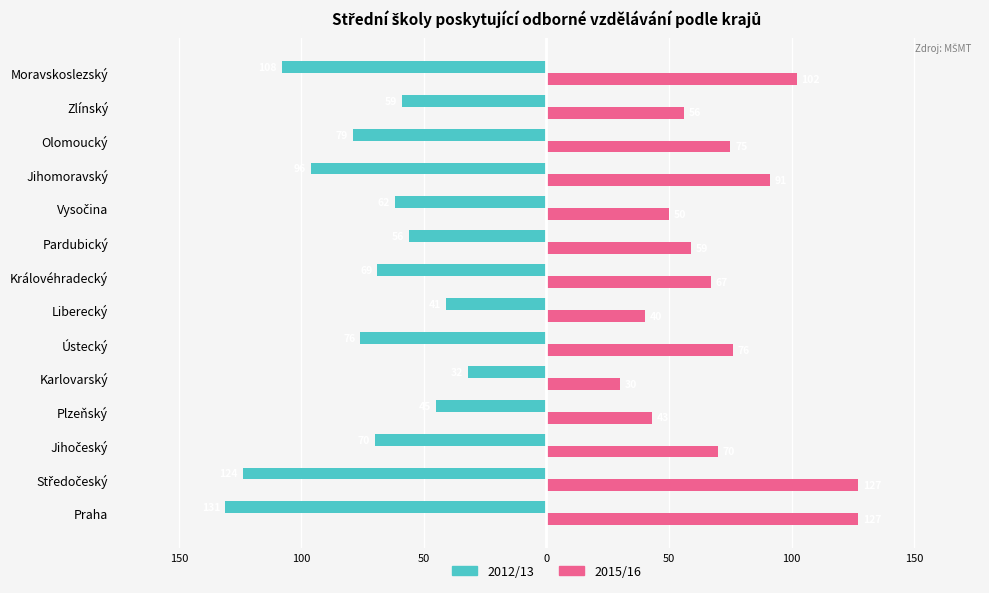

Reading left to right, extract all data points from this chart.

2012/13: -131	-124	-70	-45	-32	-76	-41	-69	-56	-62	-96	-79	-59	-108
2015/16: 127	127	70	43	30	76	40	67	59	50	91	75	56	102